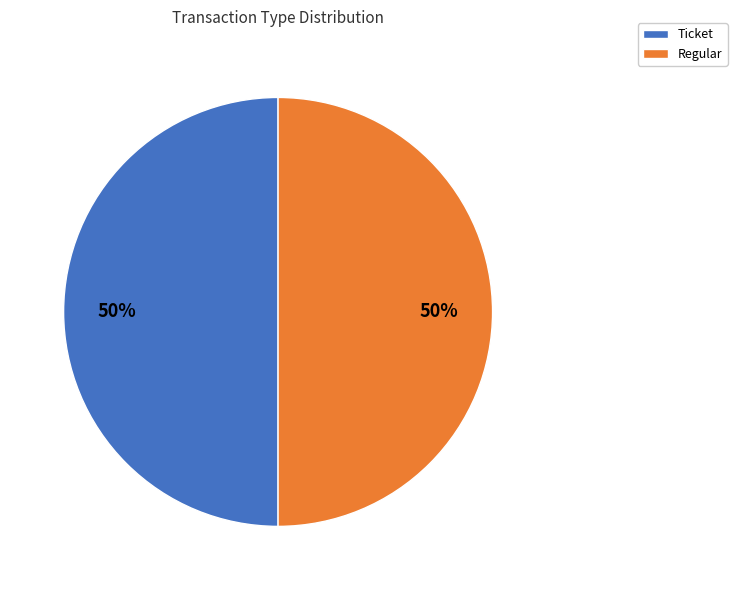

Is it true that Ticket is 45% of the pie?

False